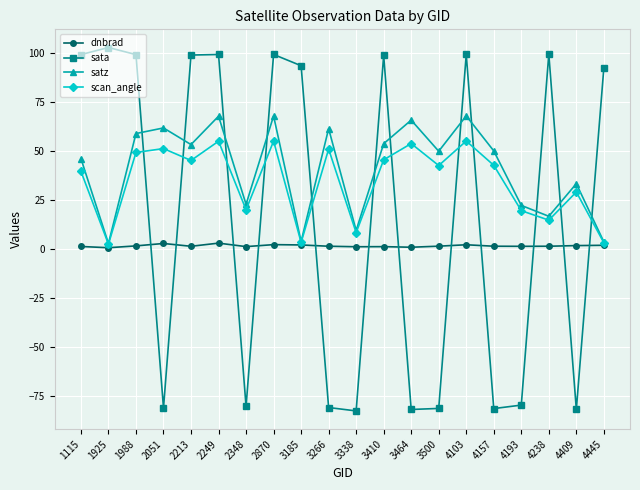

Where is the first local minimum for sata?

2051